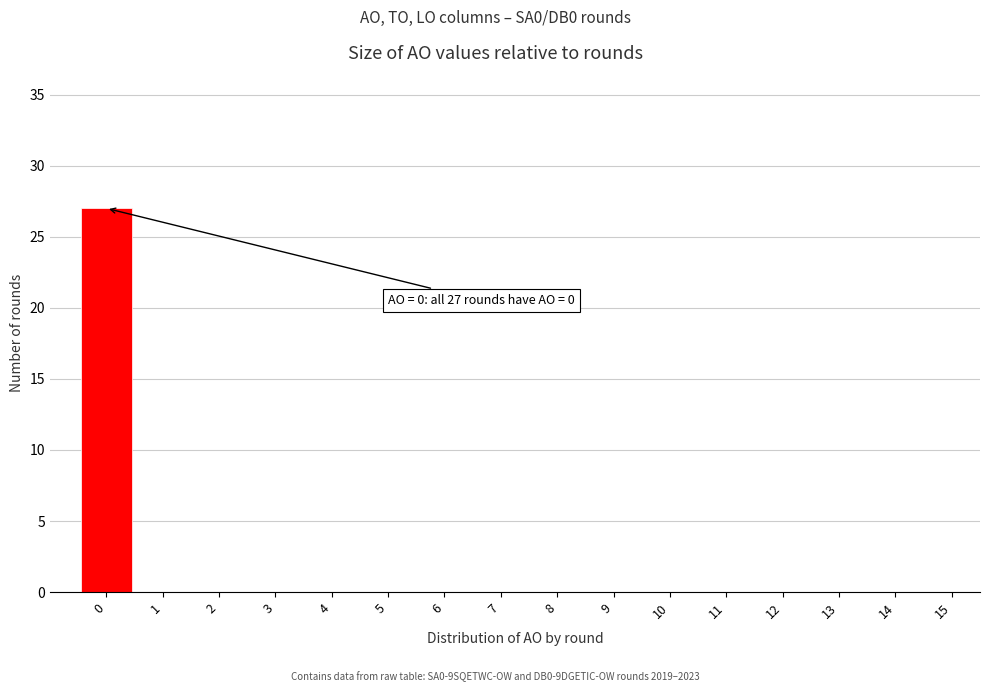

Over which range of the x-axis is the bar tallest?

-0.5 to 0.5